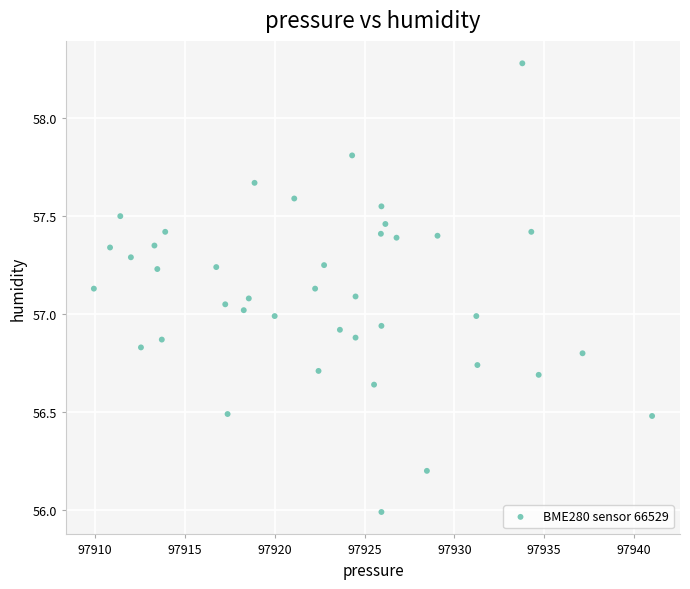

What is the range of Y values (max minus min)?

2.3